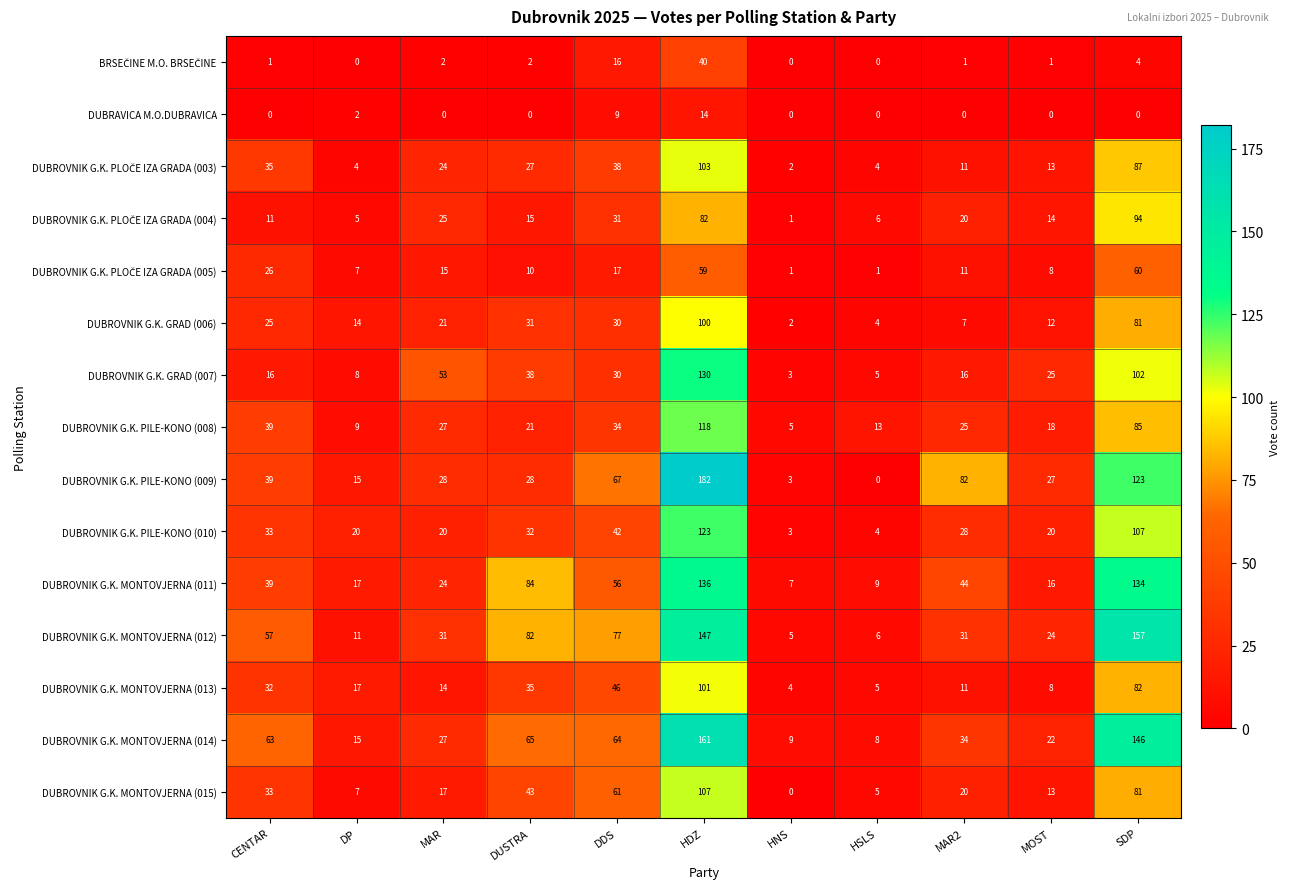

What value does the DUBROVNIK G.K. GRAD (007) series have at HNS?

3